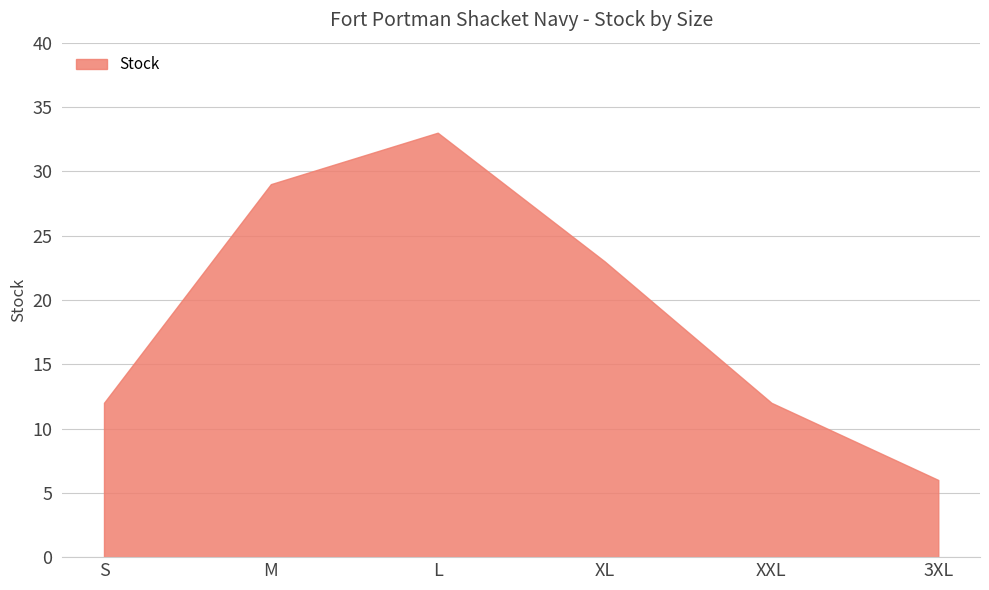

What position from the left is L?

3